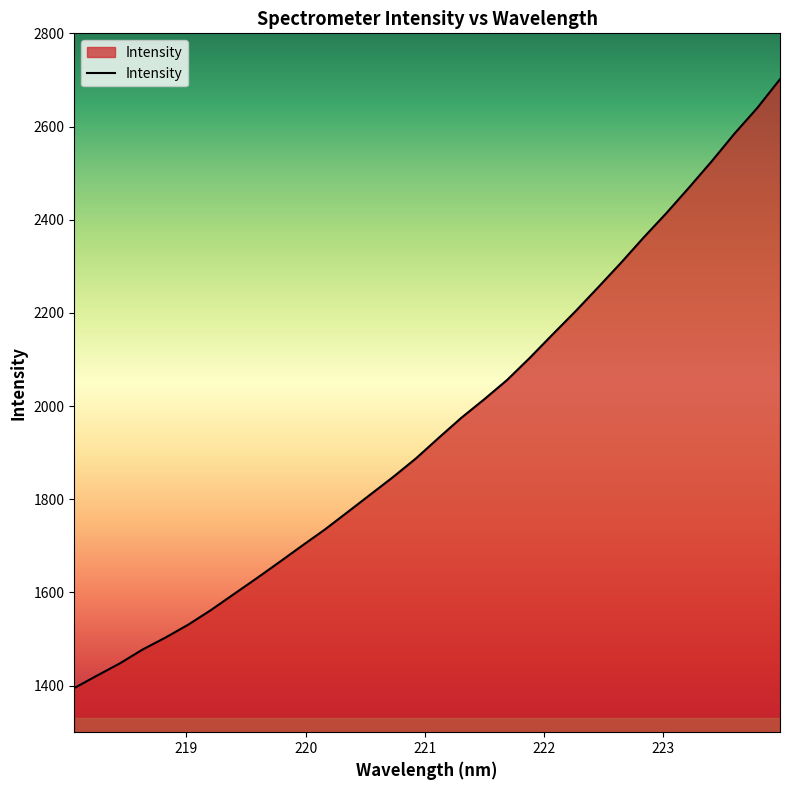

What is the maximum value shown in the chart?

2701.5